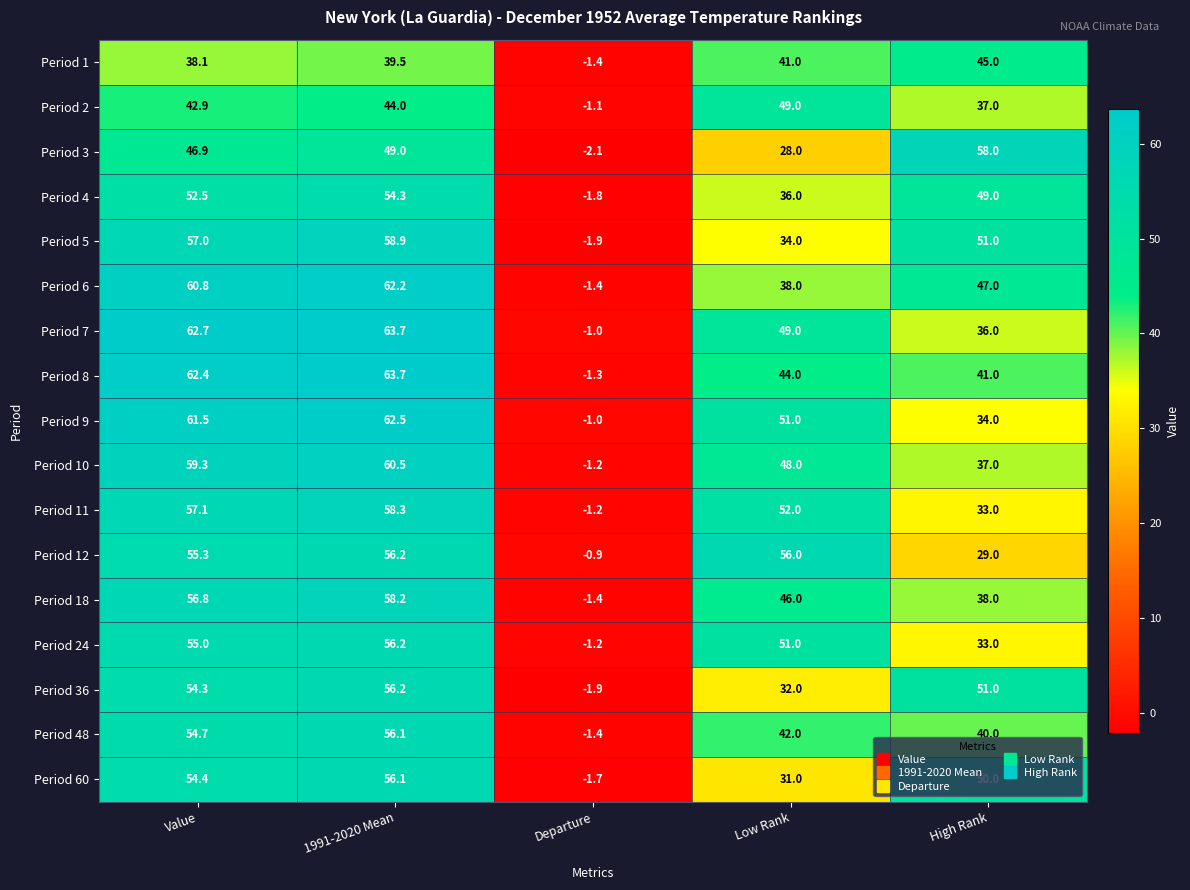

Rank the categories by Period 48 value from lowest to highest.

Departure, High Rank, Low Rank, Value, 1991-2020 Mean